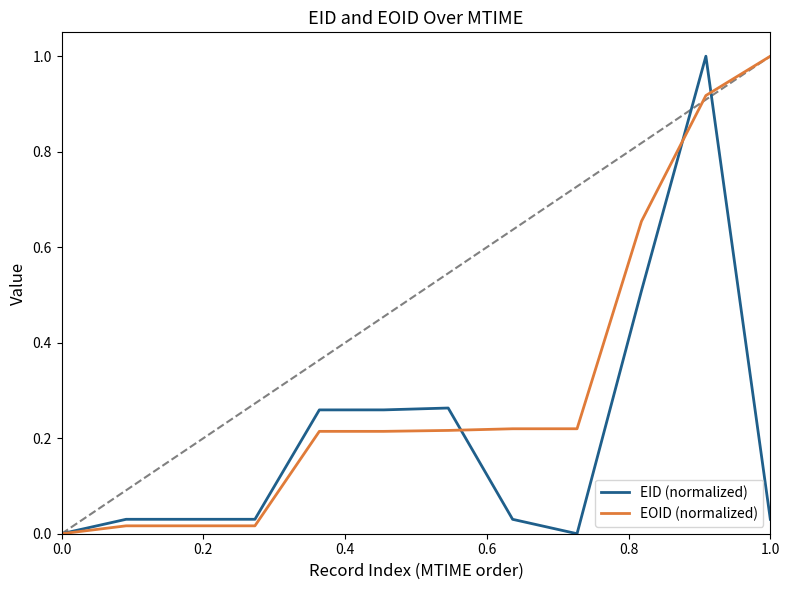

Rank the series by their average value, from highest to lowest.

EOID (normalized), EID (normalized)